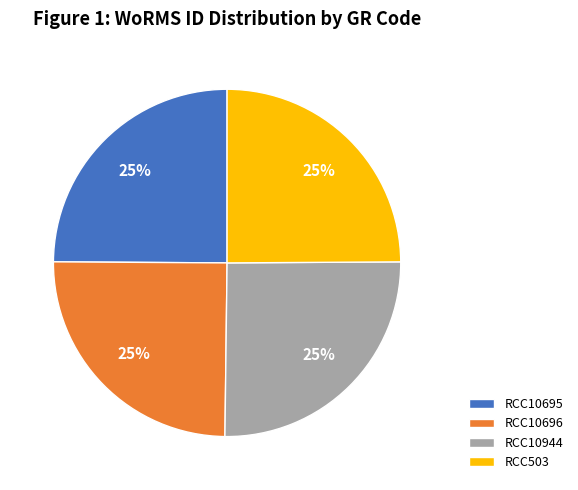

The RCC503 slice represents 25% of the pie. True or false?

True